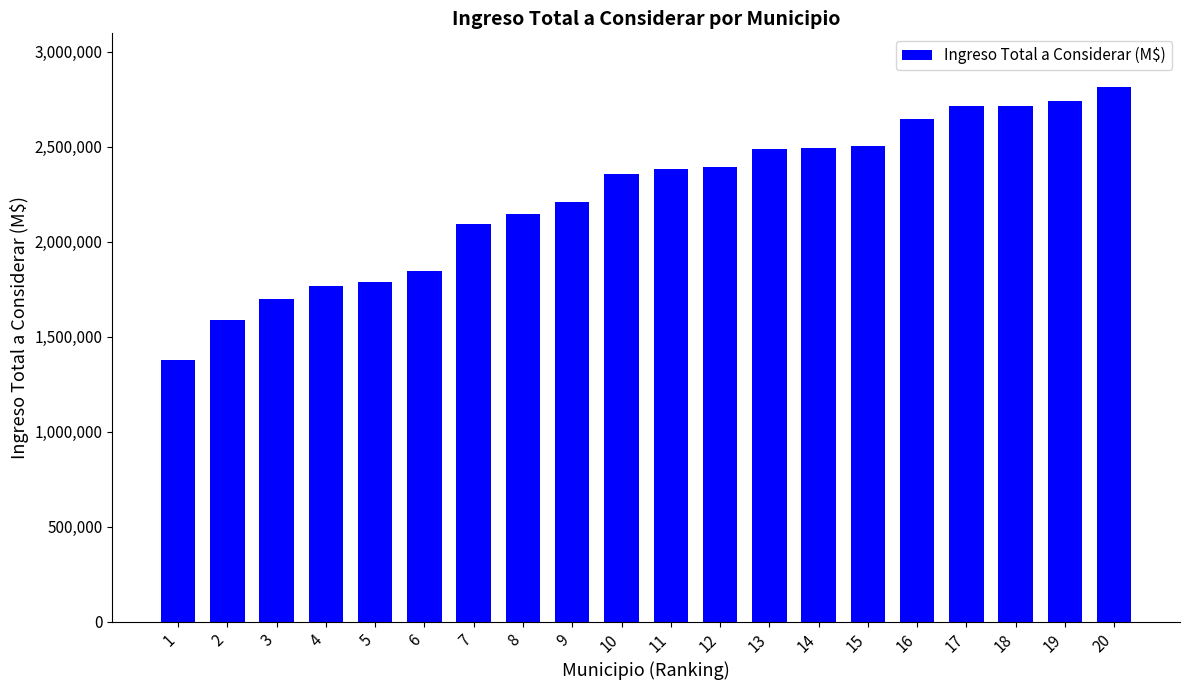

What is the ratio of the value at 11 to the value at 3?

1.4